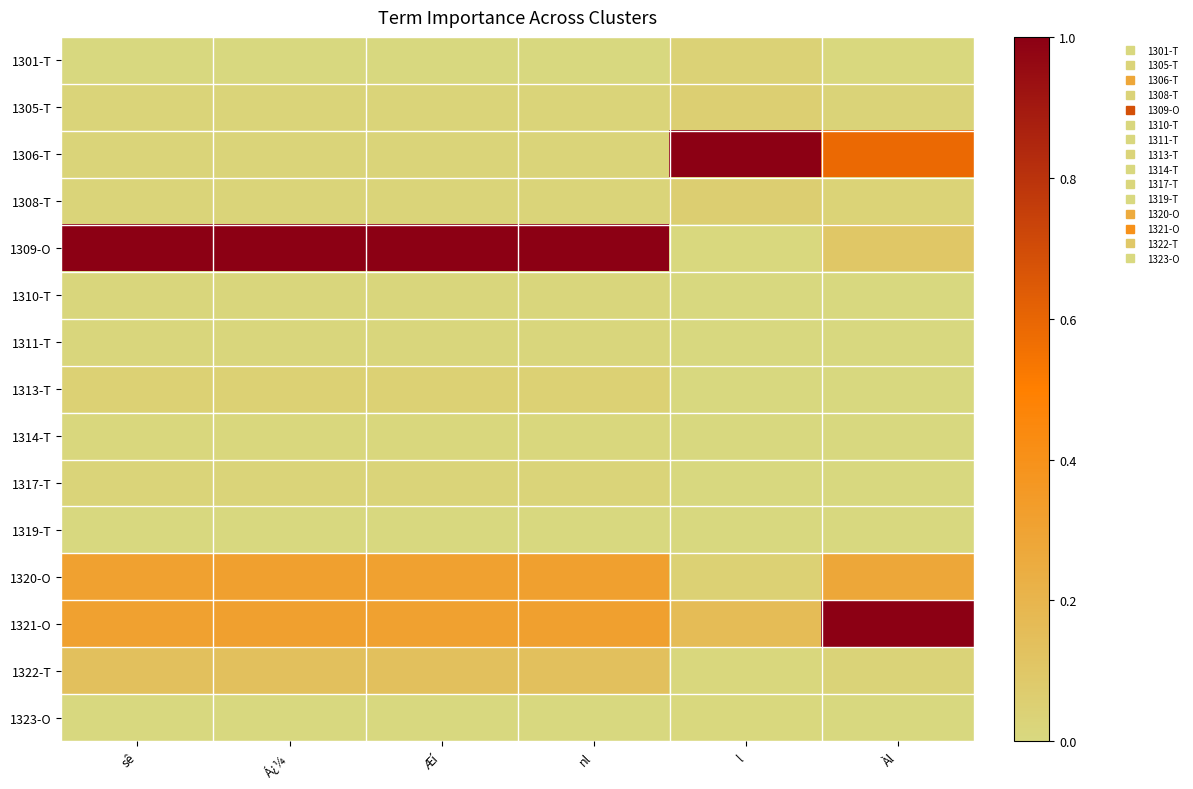

Rank the series by their maximum value, from lowest to highest.

1319-T, 1323-O, 1314-T, 1310-T, 1311-T, 1317-T, 1301-T, 1313-T, 1305-T, 1308-T, 1322-T, 1320-O, 1306-T, 1309-O, 1321-O